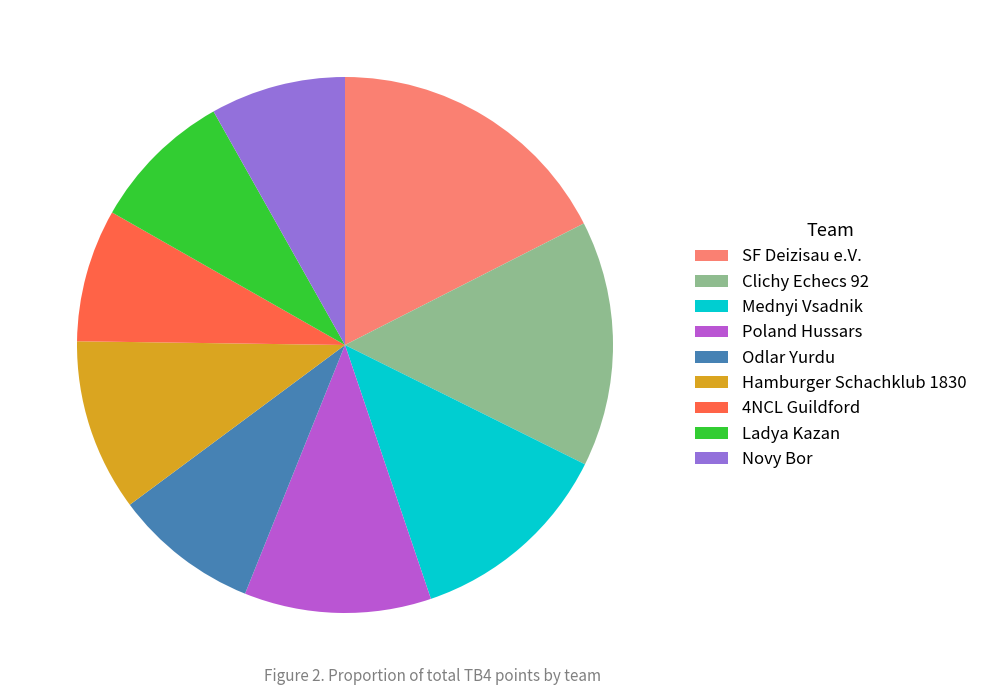

Is the sum of Hamburger Schachklub 1830 and Novy Bor greater than half?

No